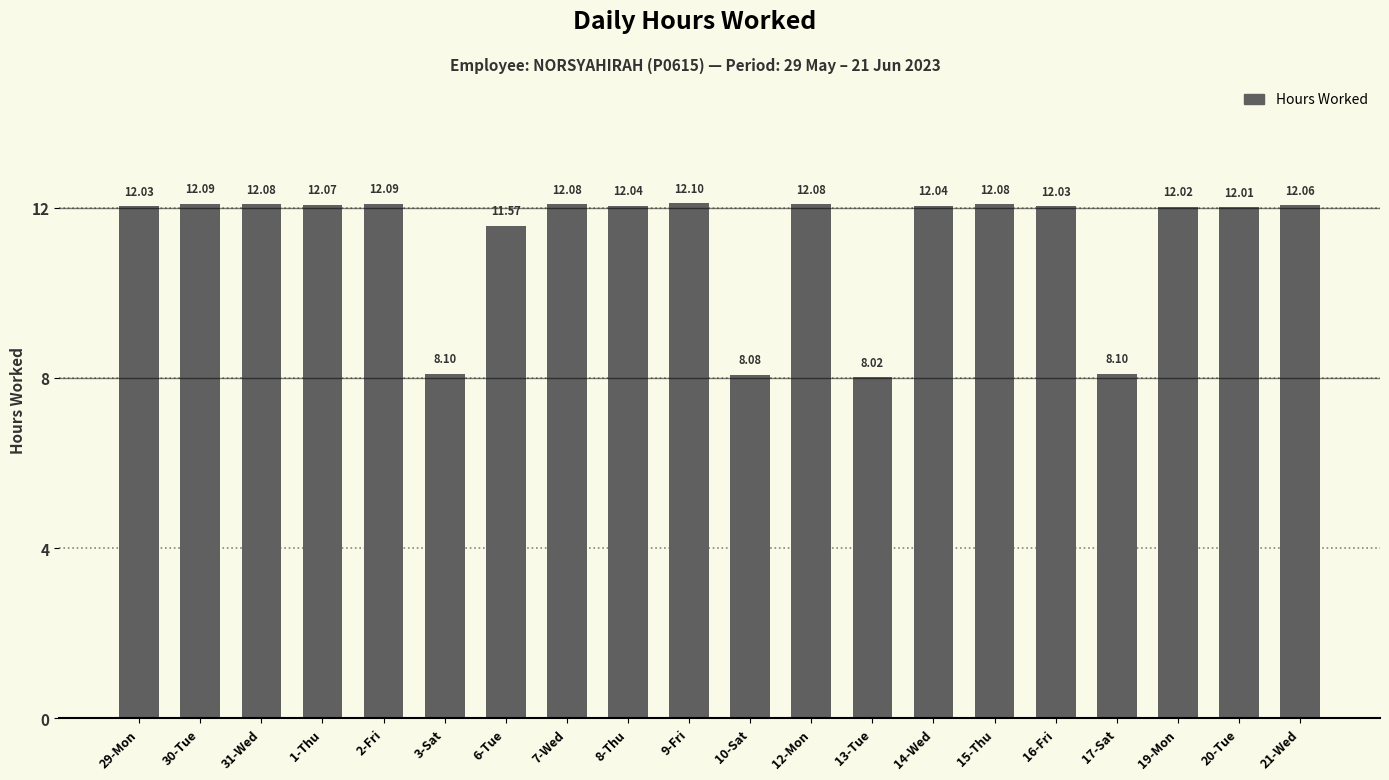

What is the label of the 4th bar from the right?

17-Sat